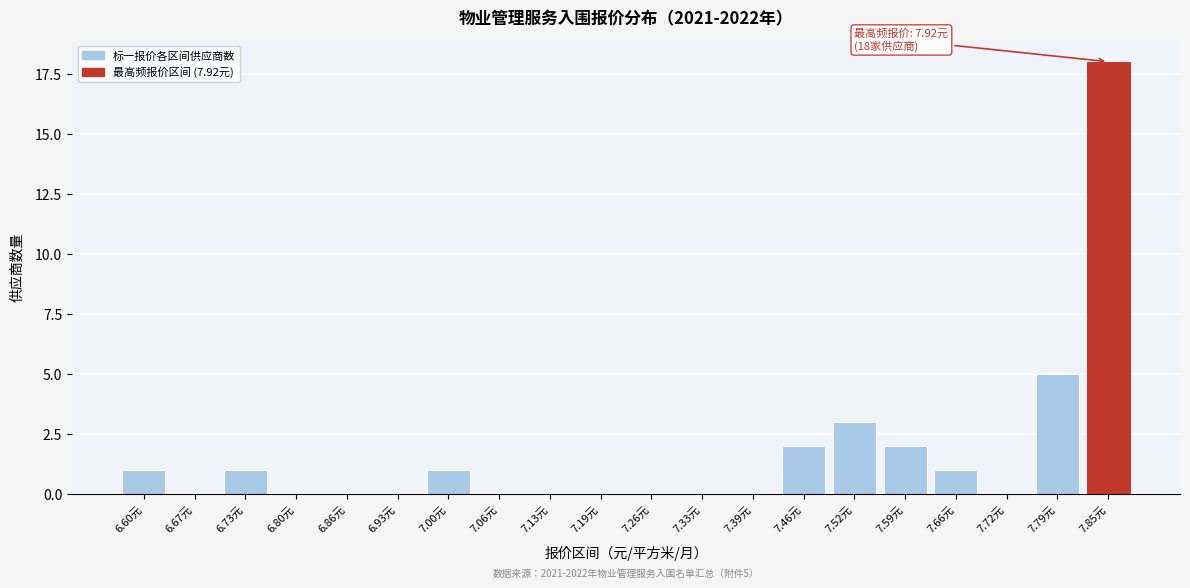

Reading left to right, list all the values displayed in this chart.

6.60元=1	6.67元=0	6.73元=1	6.80元=0	6.86元=0	6.93元=0	7.00元=1	7.06元=0	7.13元=0	7.19元=0	7.26元=0	7.33元=0	7.39元=0	7.46元=2	7.52元=3	7.59元=2	7.66元=1	7.72元=0	7.79元=5	7.85元=18